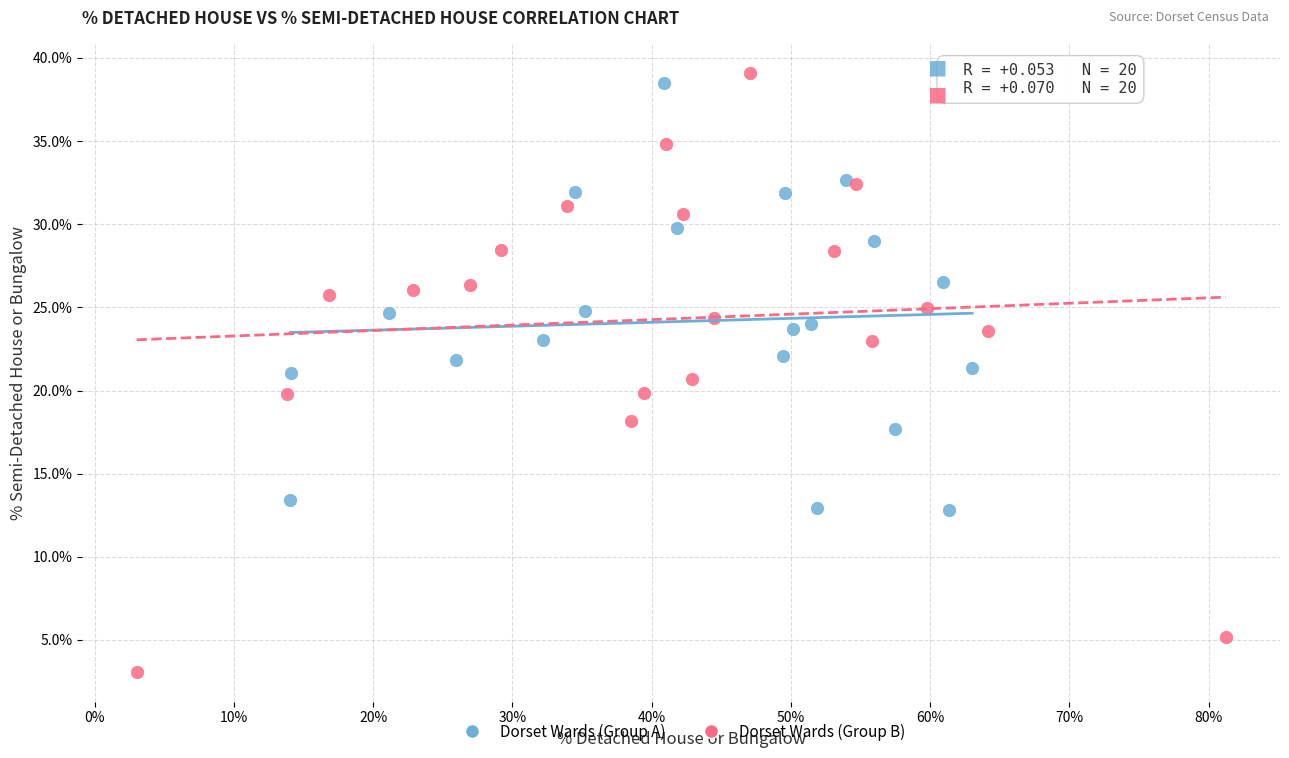

Which series reaches the minimum Y coordinate?

Dorset Wards (Group B)